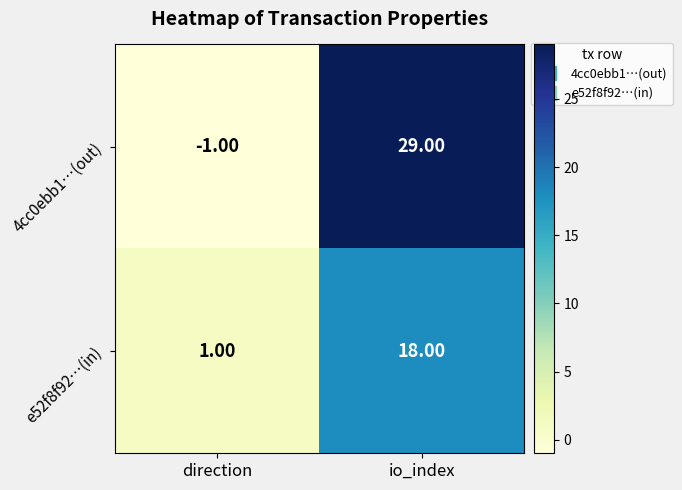

Which category has the highest value in the 4cc0ebb1…(out) series?

io_index